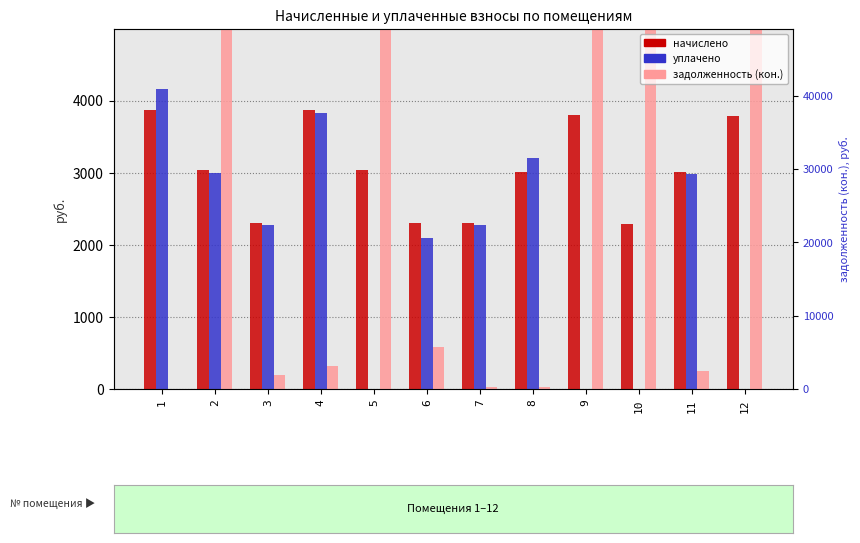

What is the value of the уплачено bar at the 4th from the left?

3831.2